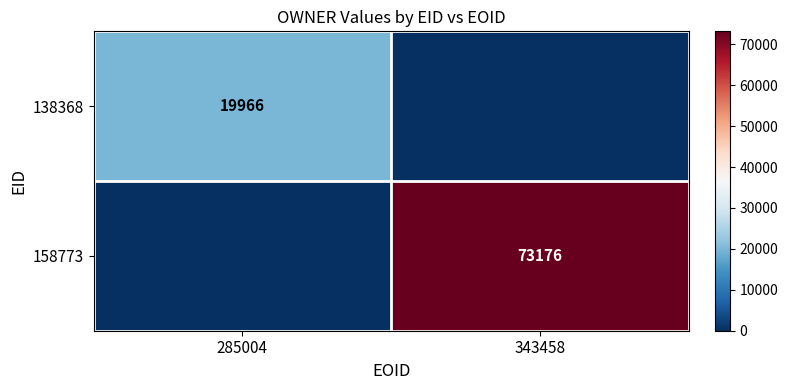

The 138368 series shows 19966 at 285004. True or false?

True